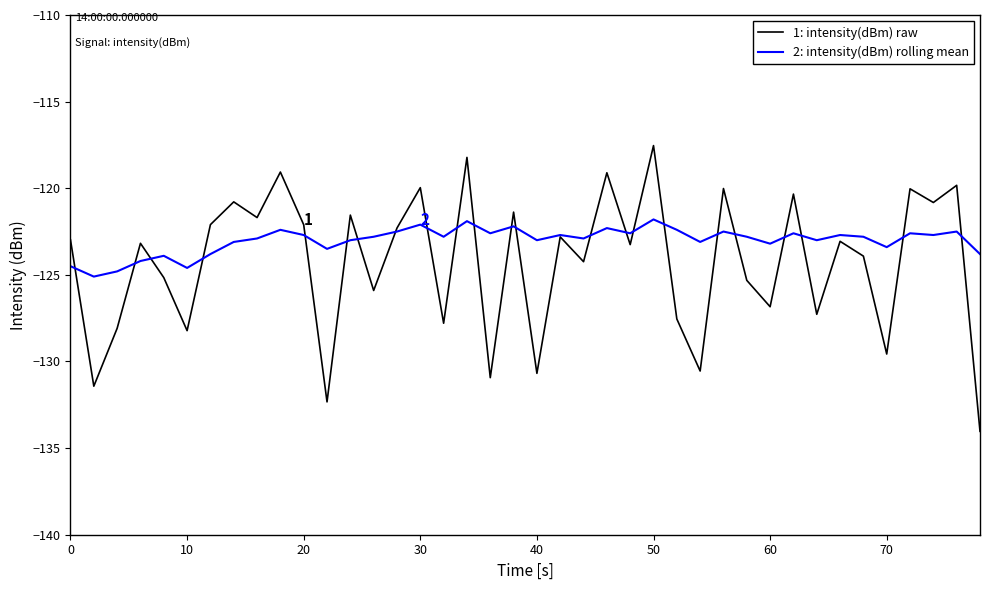

List the series in order of their overall mean, lowest first.

1: intensity(dBm) raw, 2: intensity(dBm) rolling mean